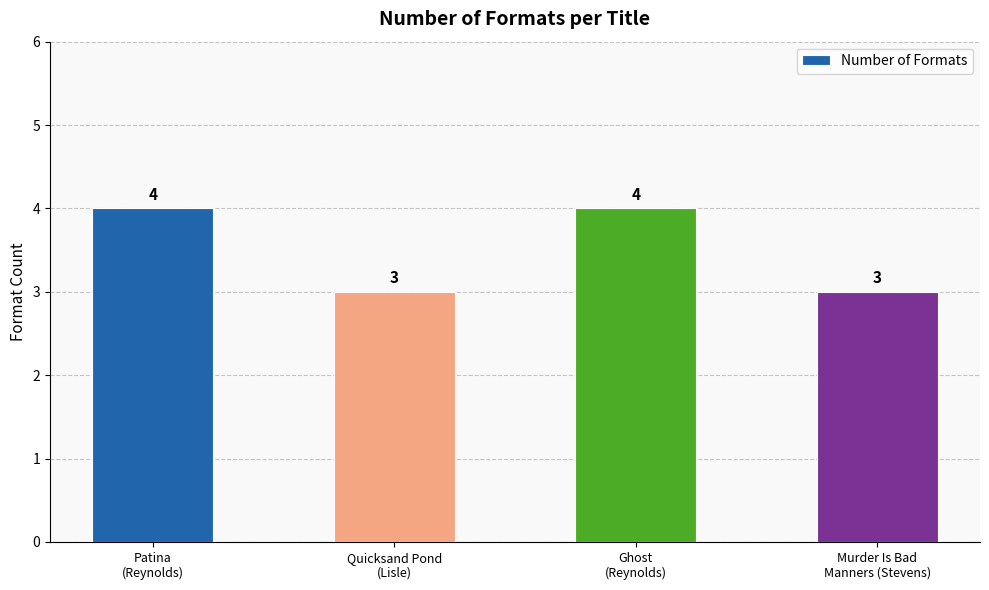

What is the maximum value shown in the chart?

4